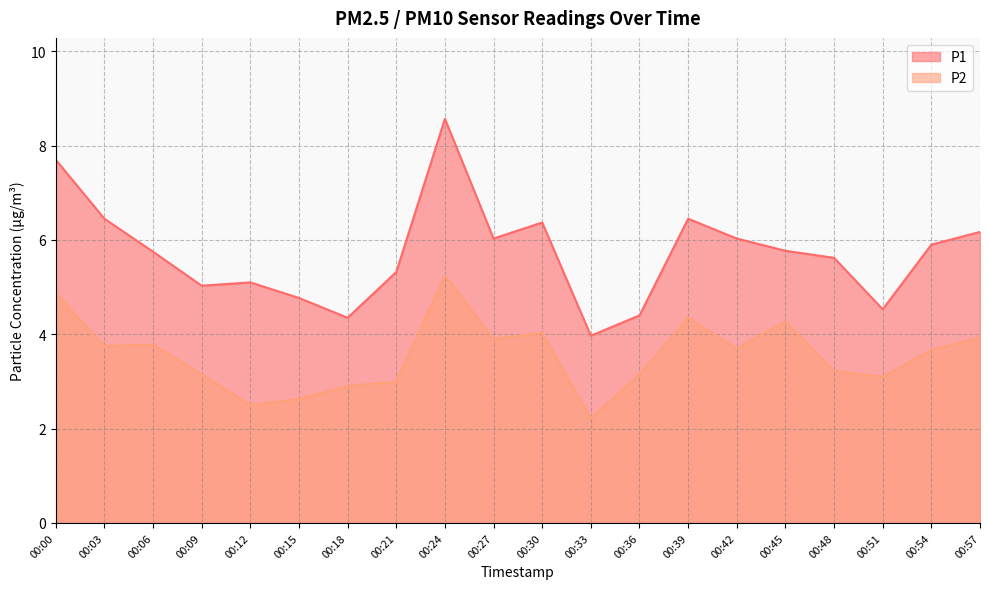

Reading left to right, list all the values displayed in this chart.

P1: 00:00=7.7	00:03=6.5	00:06=5.8	00:09=5.0	00:12=5.1	00:15=4.8	00:18=4.3	00:21=5.3	00:24=8.6	00:27=6.0	00:30=6.4	00:33=4.0	00:36=4.4	00:39=6.5	00:42=6.0	00:45=5.8	00:48=5.6	00:51=4.5	00:54=5.9	00:57=6.2
P2: 00:00=4.9	00:03=3.8	00:06=3.8	00:09=3.1	00:12=2.5	00:15=2.6	00:18=2.9	00:21=3.0	00:24=5.2	00:27=3.9	00:30=4.0	00:33=2.2	00:36=3.1	00:39=4.3	00:42=3.7	00:45=4.3	00:48=3.2	00:51=3.1	00:54=3.7	00:57=3.9